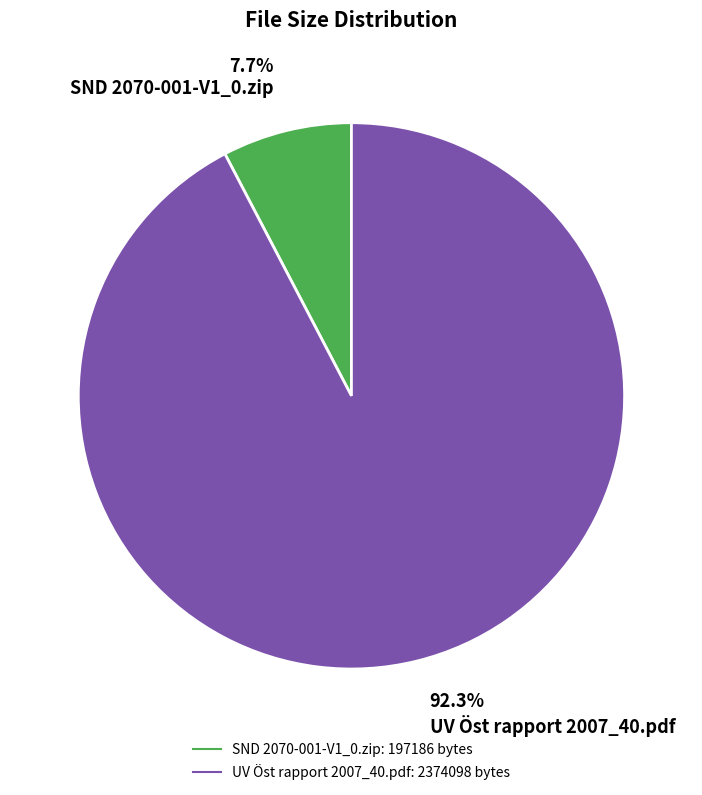

Count the number of slices in the pie.

2